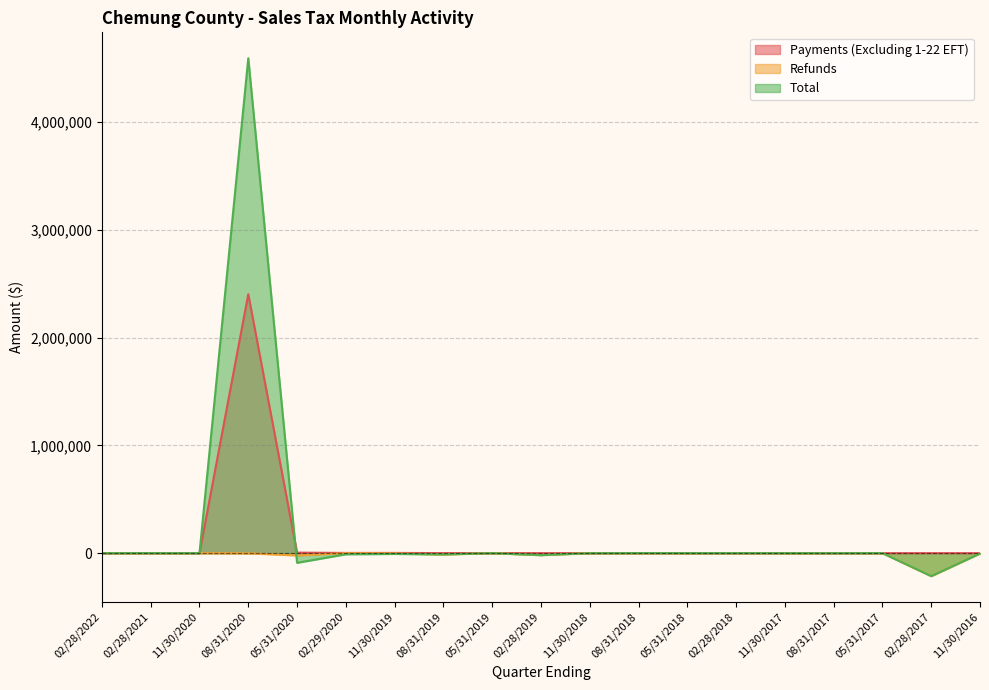

Reading left to right, transcribe all the data shown in this chart.

Payments (Excluding 1-22 EFT): 0.0	250.8	0.0	2403602.6	5039.9	2207.4	2333.9	427.5	654.4	156.3	74.2	369.3	98.4	68.6	24.3	11.3	24.6	4.9	1.4
Refunds: 0.0	0.0	0.0	-1267.2	-21593.9	-506.1	-2596.9	-12506.2	-13.1	-18051.2	-6.3	0.0	-206.8	-12.0	-76.2	-0.1	-5.2	-213153.8	-2952.8
Total: 0.0	246.4	0.1	4593716.4	-89578.3	-10581.8	-7308.8	-11642.0	-36.6	-18543.2	-292.2	577.4	80.8	191.0	-1.8	-117.8	227.1	-213153.7	-2950.4